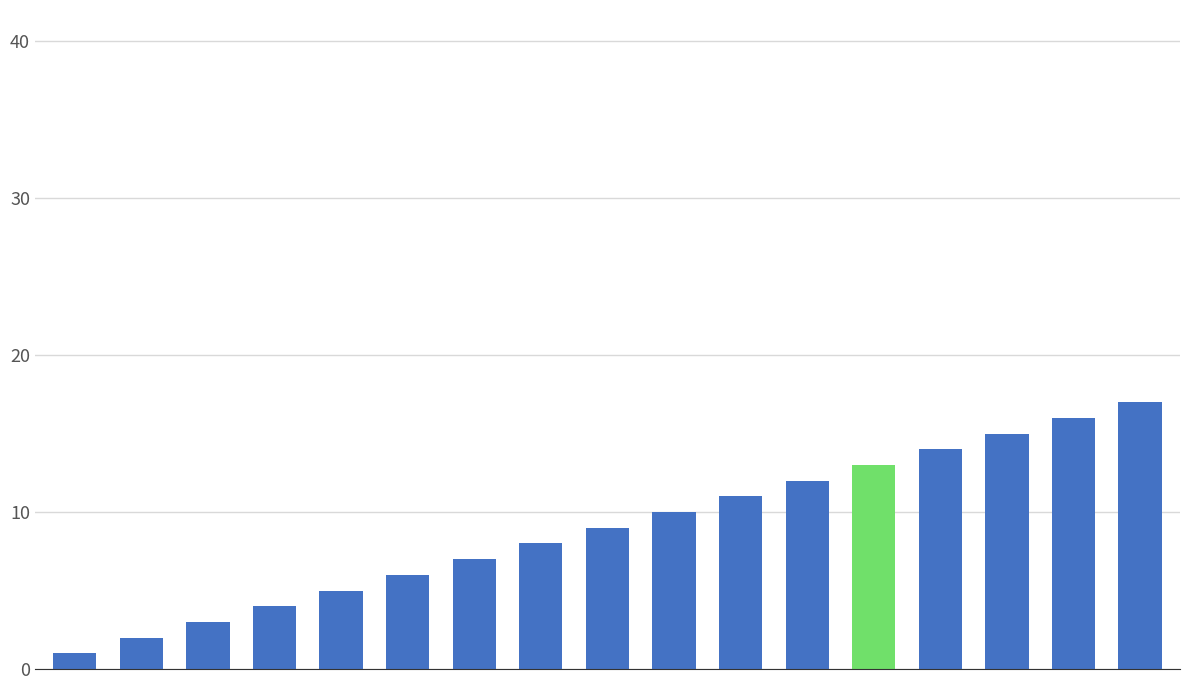

Reading left to right, list all the values displayed in this chart.

1	2	3	4	5	6	7	8	9	10	11	12	13	14	15	16	17